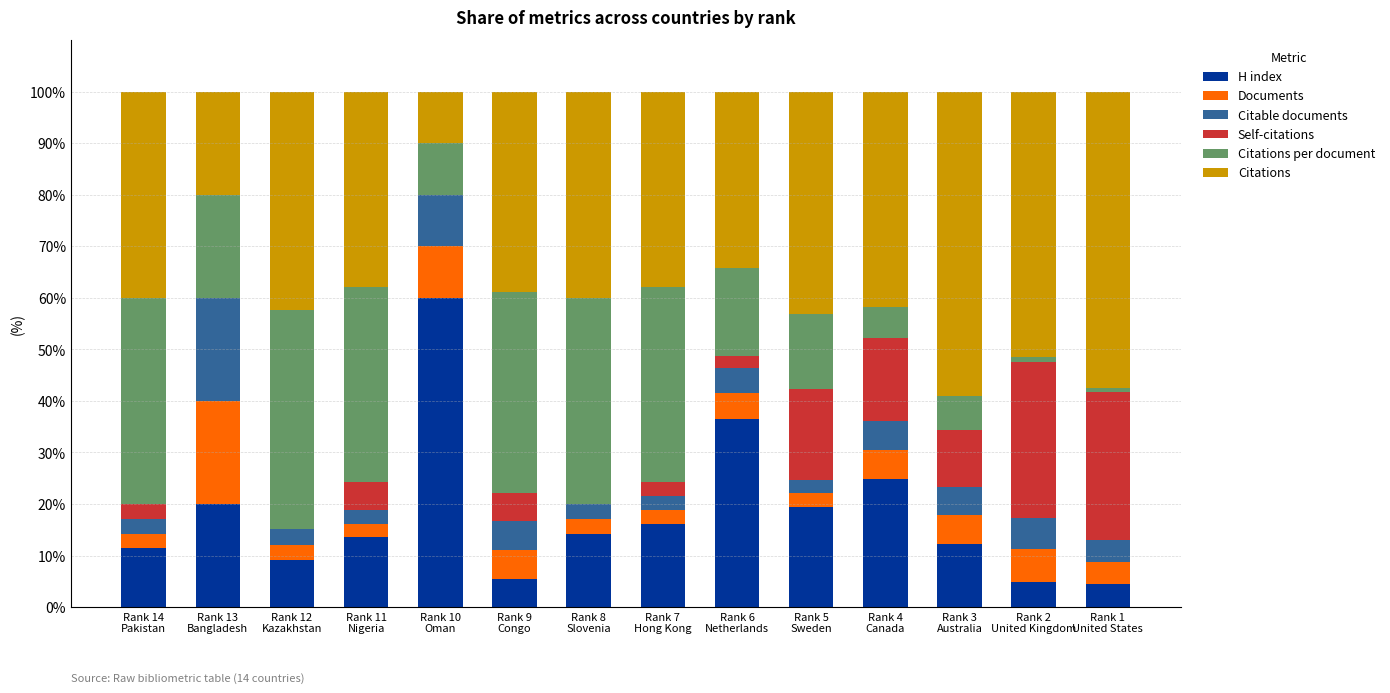

Which series changed the most between Rank 14
Pakistan and Rank 6
Netherlands?

H index